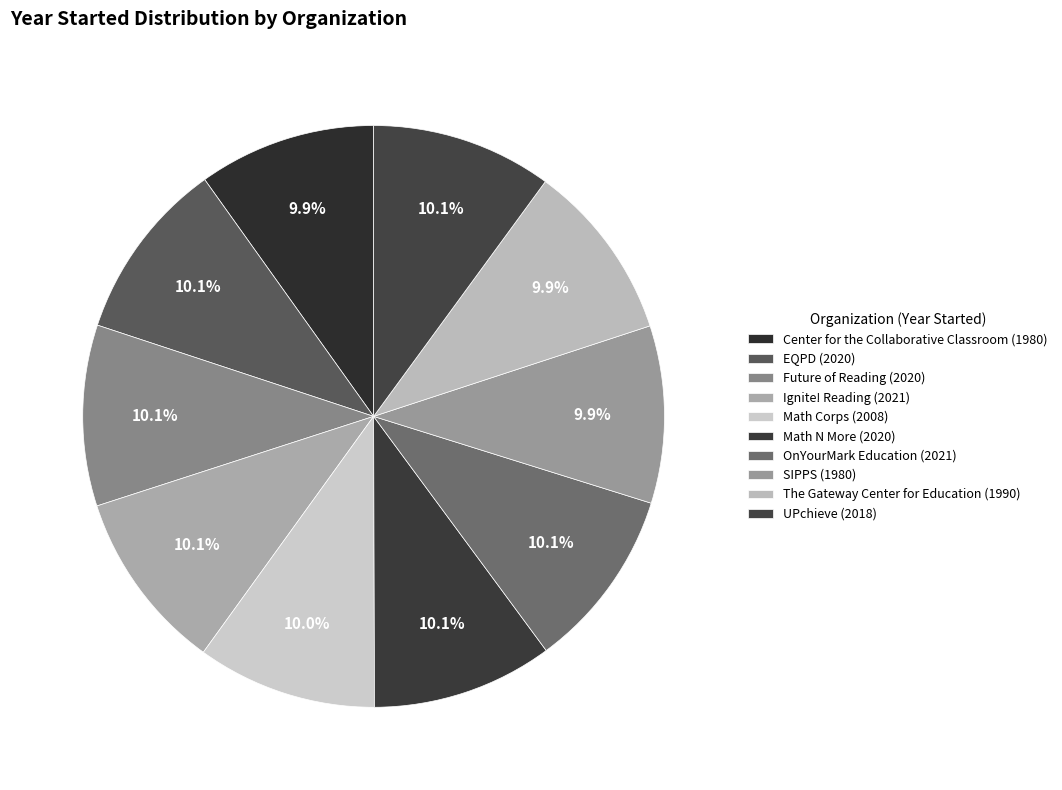

True or false: Math N More accounts for 10% of the total.

True